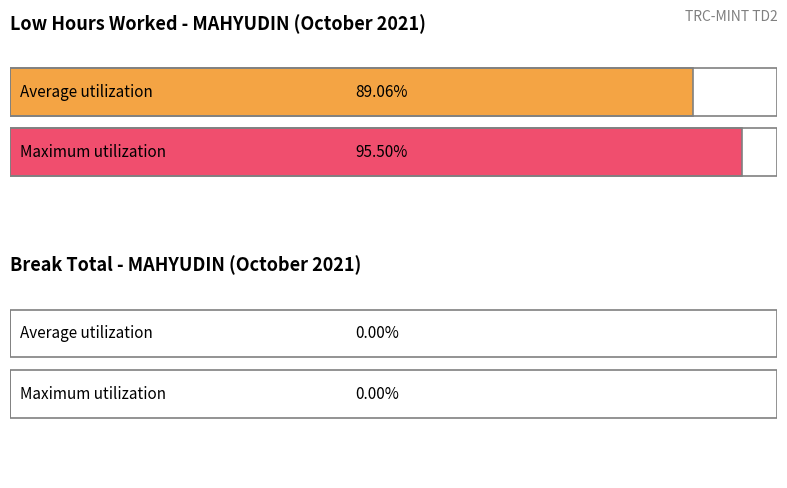

Does the chart contain stacked bars?

No